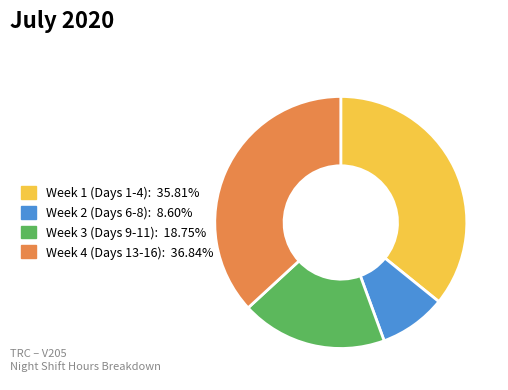

Count the number of slices in the pie.

4